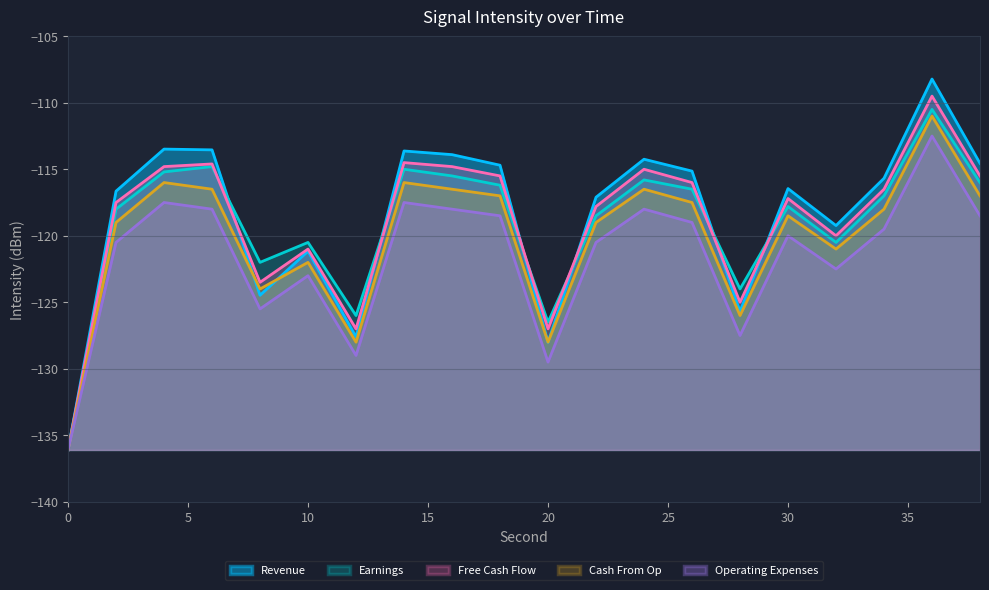

In Free Cash Flow, how many points are higher than both neighbors (excluding endpoints)?

6